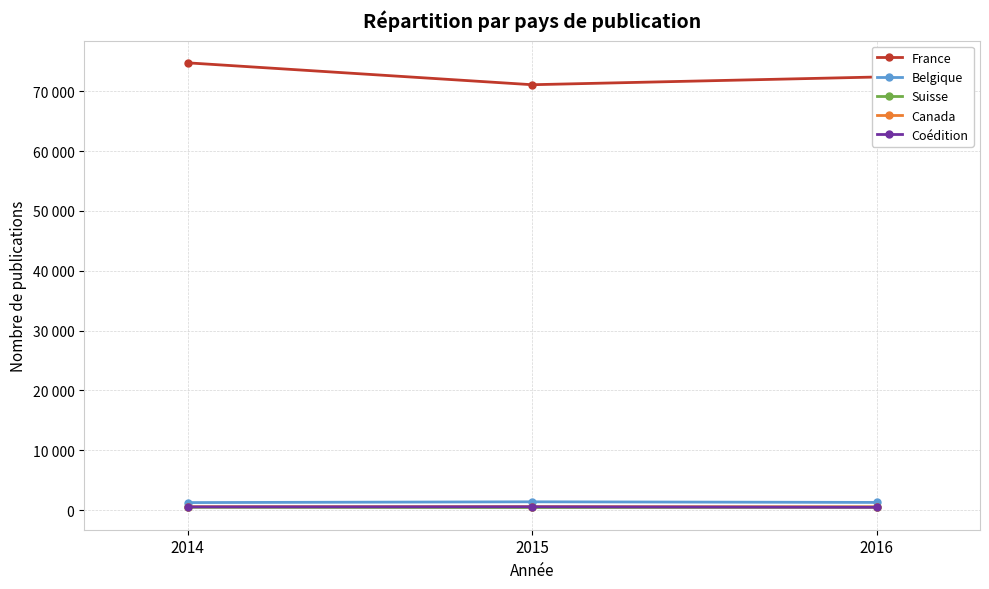

Between 2015 and 2016, which series saw the biggest shift?

France